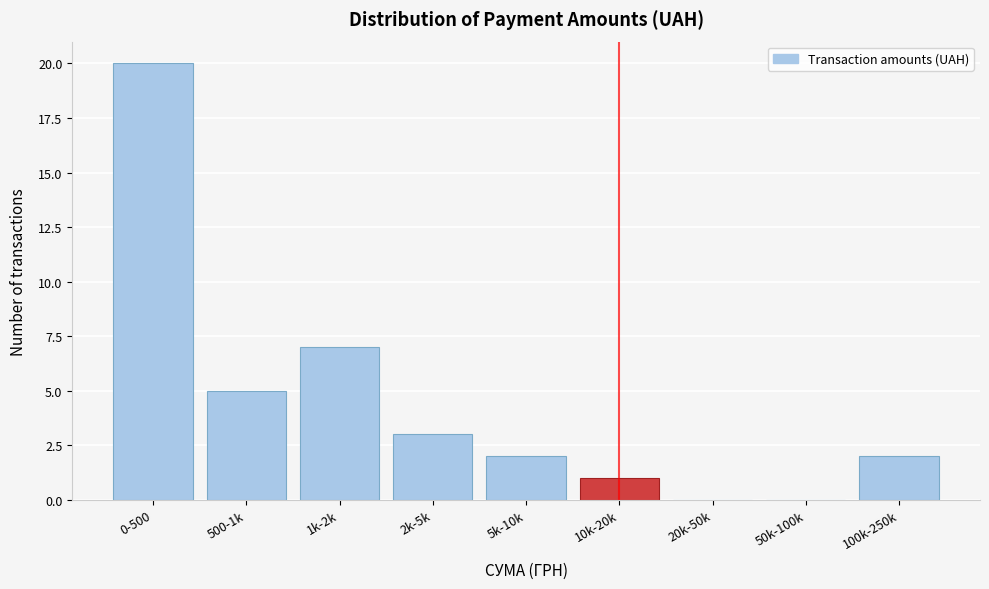

What is the sum of all values?

40